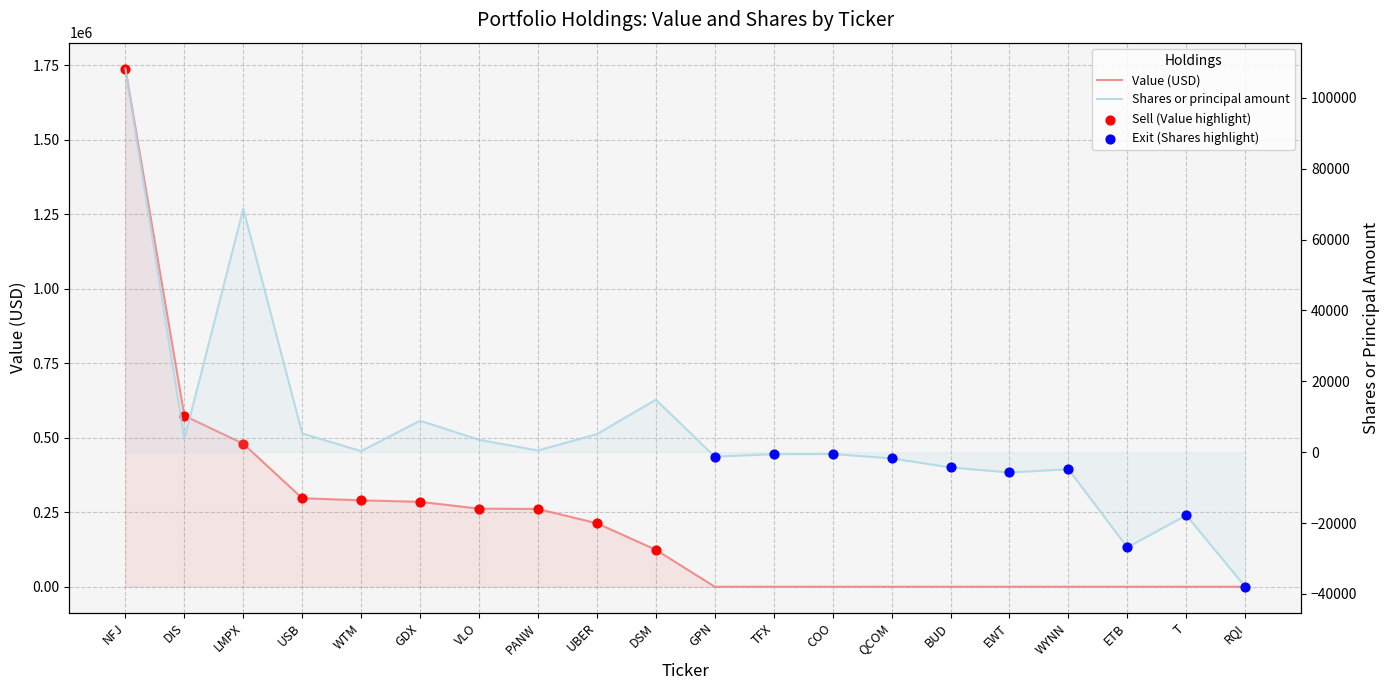

Which series reaches the maximum Y coordinate?

Value